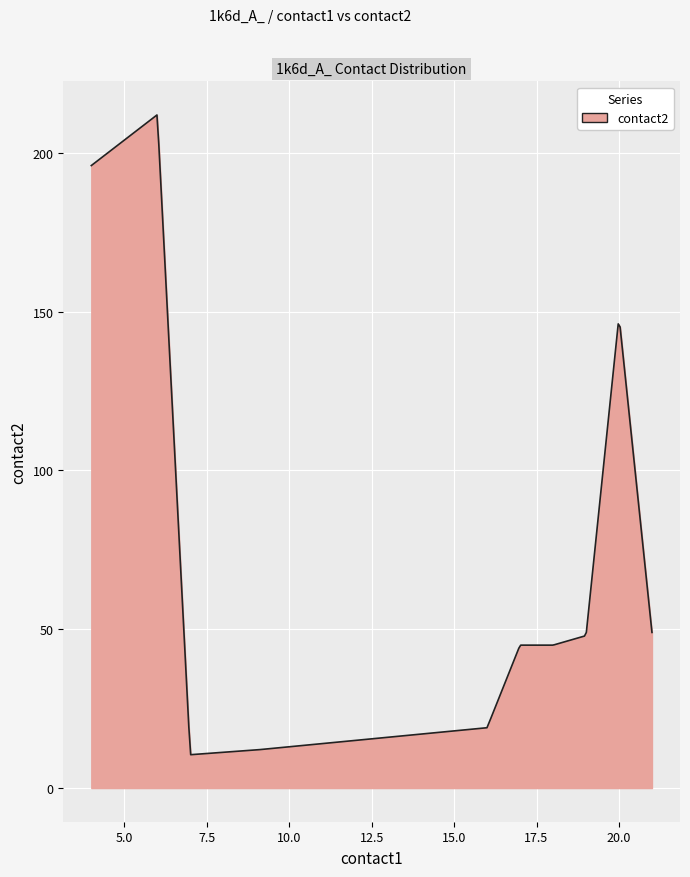

What is the maximum value shown in the chart?

211.9